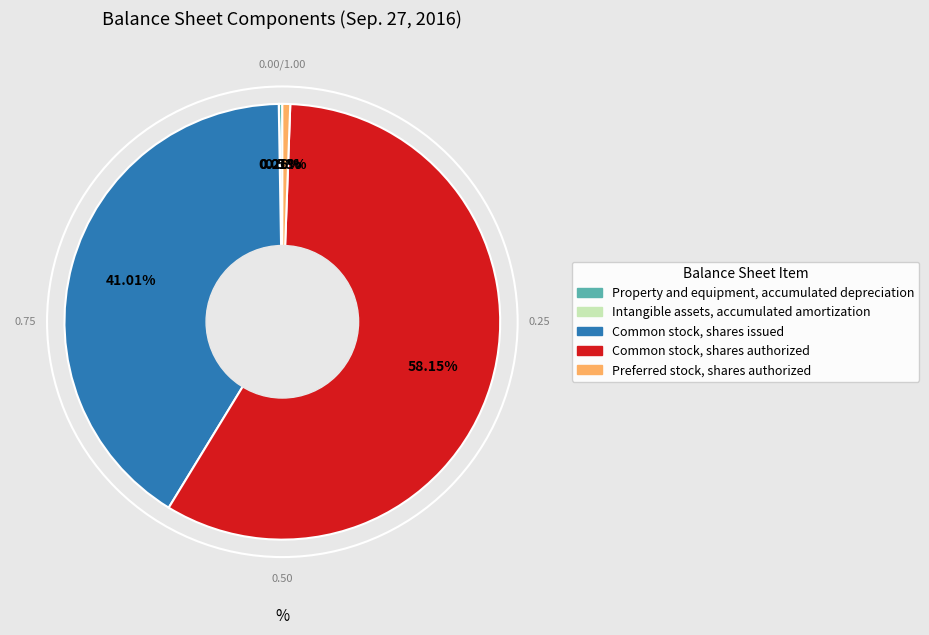

The Common stock, shares issued slice represents 26% of the pie. True or false?

False